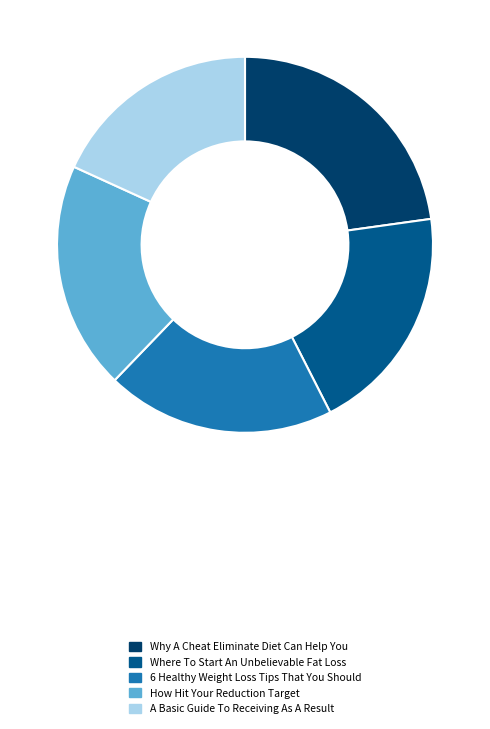

True or false: Why A Cheat Eliminate Diet Can Help You accounts for 30% of the total.

False